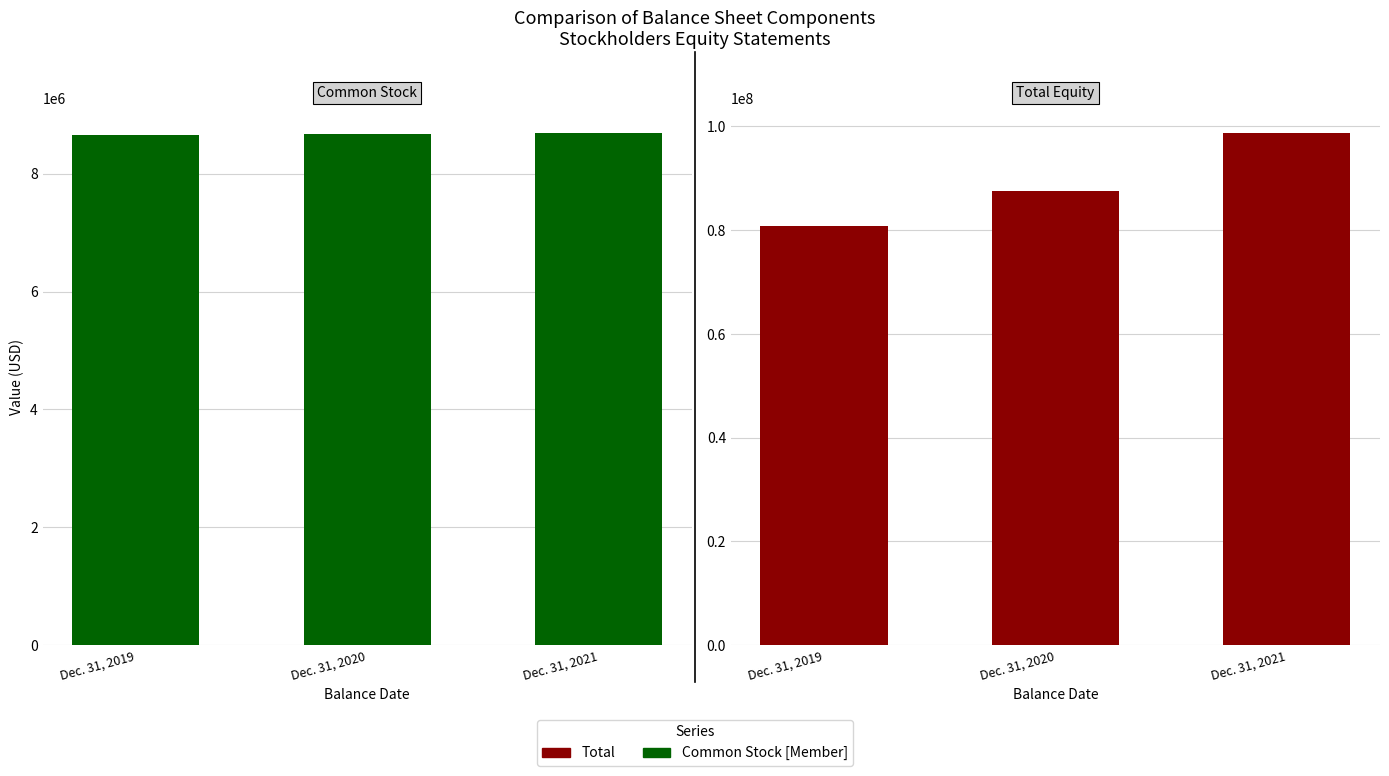

Which series changed the most between Dec. 31, 2020 and Dec. 31, 2021?

Total